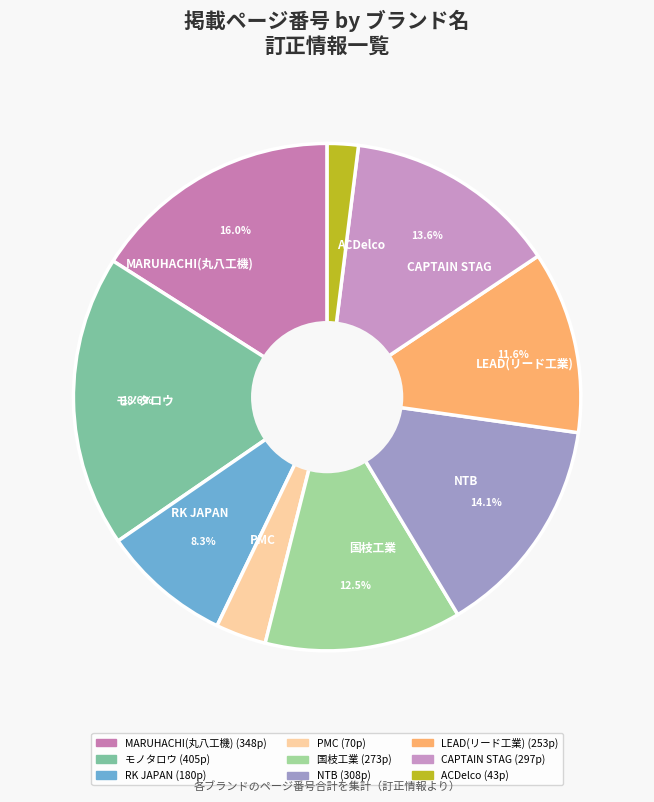

Approximately how many times larger is the value at モノタロウ compared to NTB?

1.3